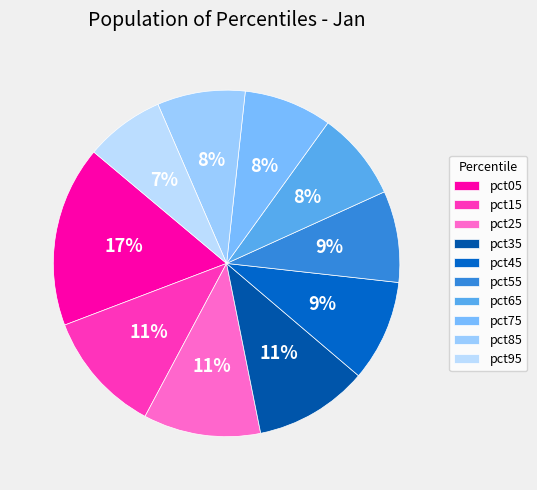

How much of the chart is everything except pct55?

91.5%